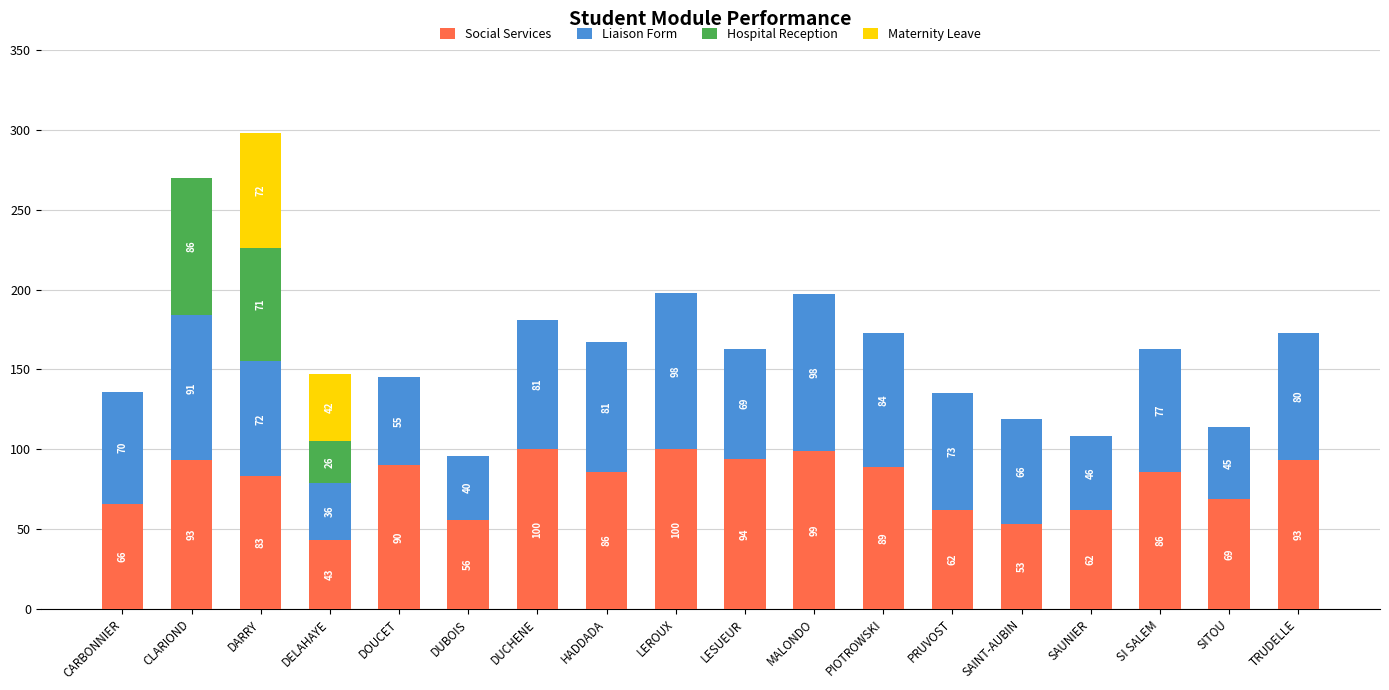

The Social Services series shows 53 at SAINT-AUBIN. True or false?

True